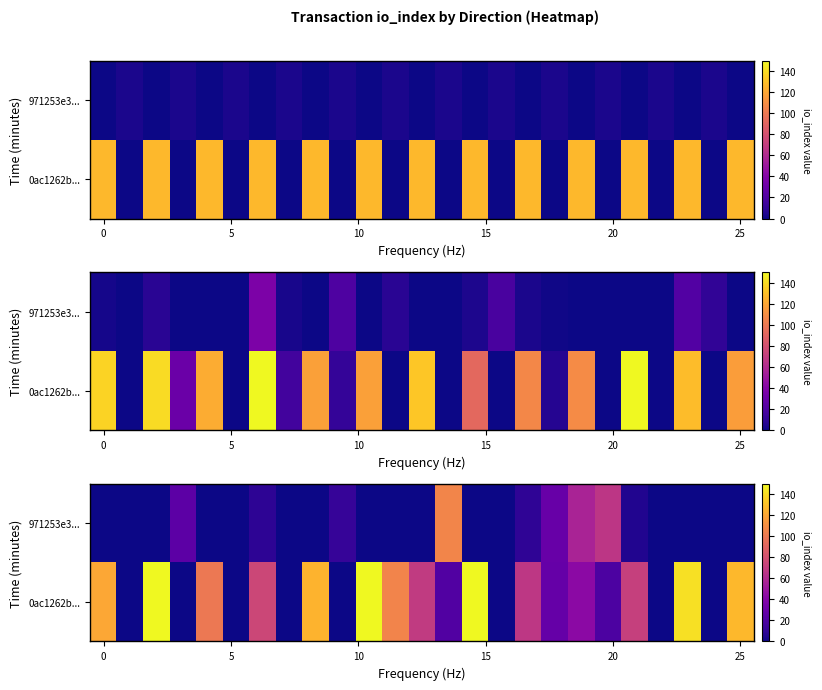

Is it true that row_0 equals -34.2 at 15?

False